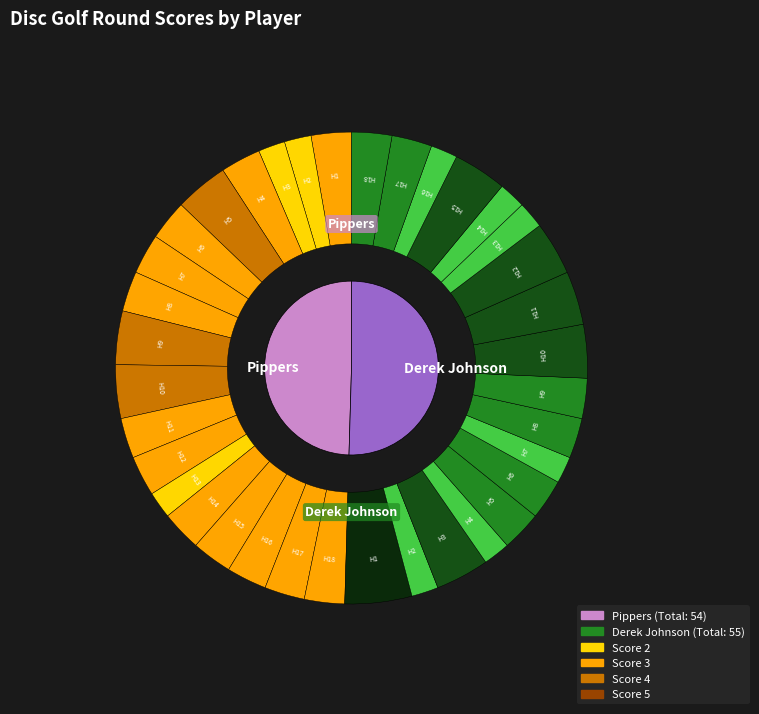

Does 22 account for over 50% of the chart?

No